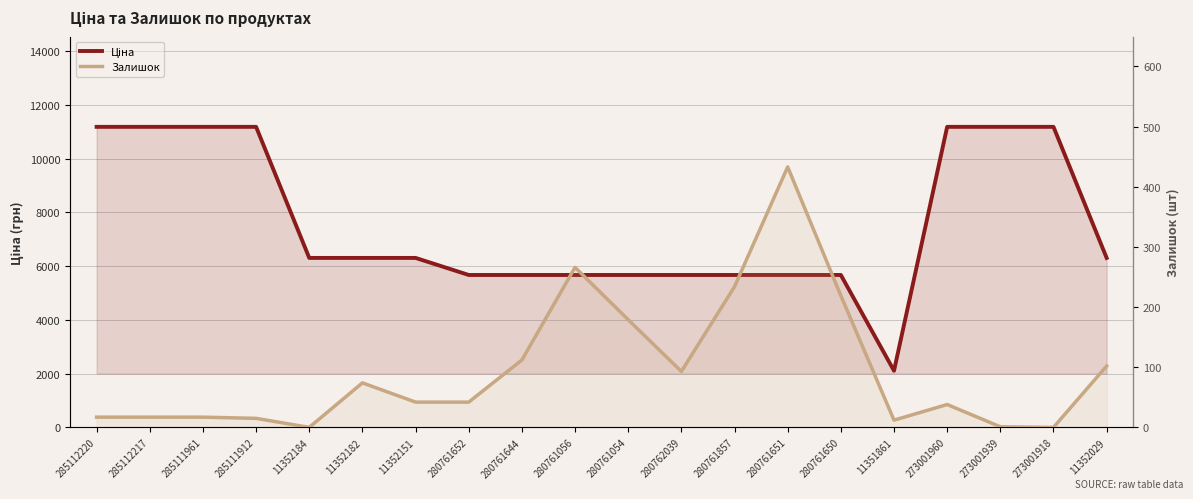

What is the difference between the maximum and minimum values in the Залишок series?

433.0